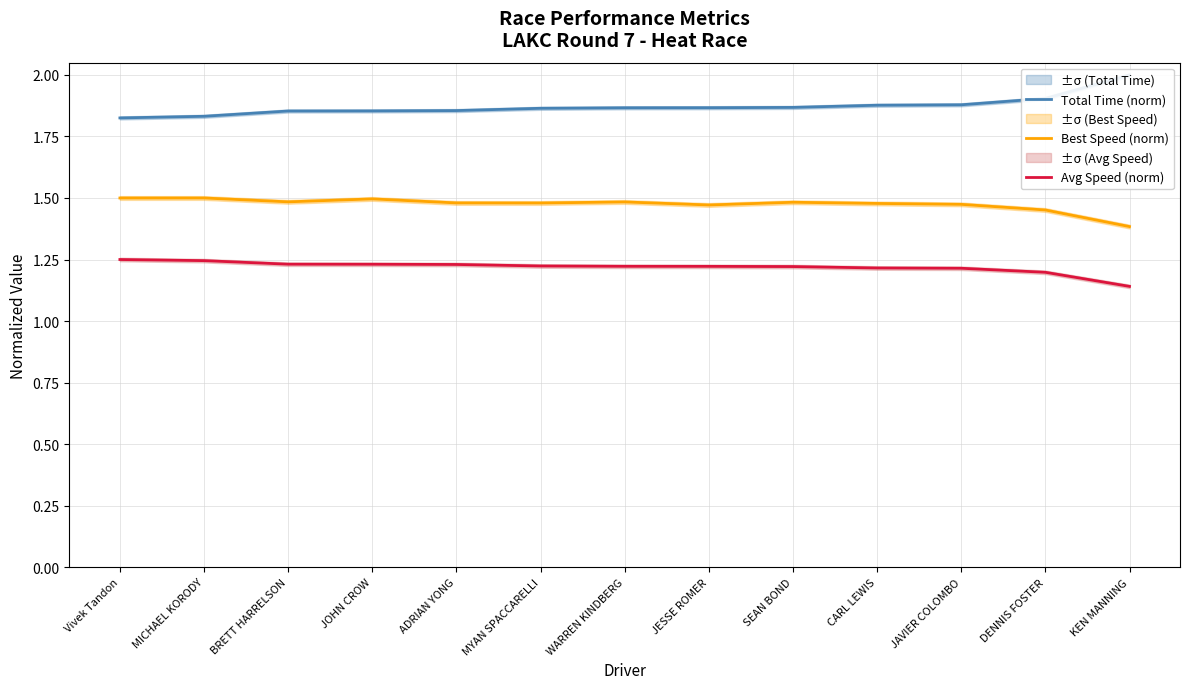

Which has a higher value, Vivek Tandon or WARREN KINDBERG?

WARREN KINDBERG